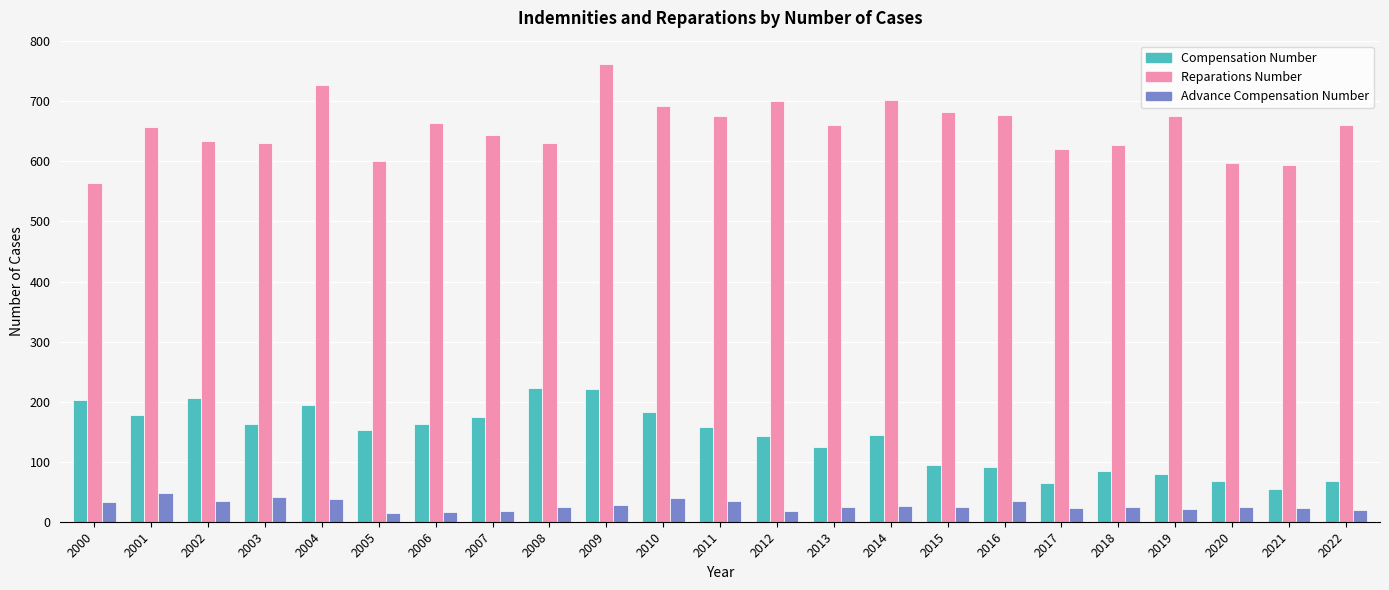

True or false: Compensation Number has a value of 174 at 2013.

False